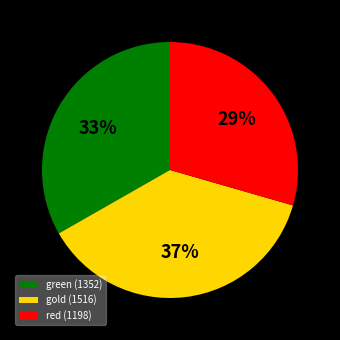

To the nearest percent, what percentage of the pie is red (1198)?

29%